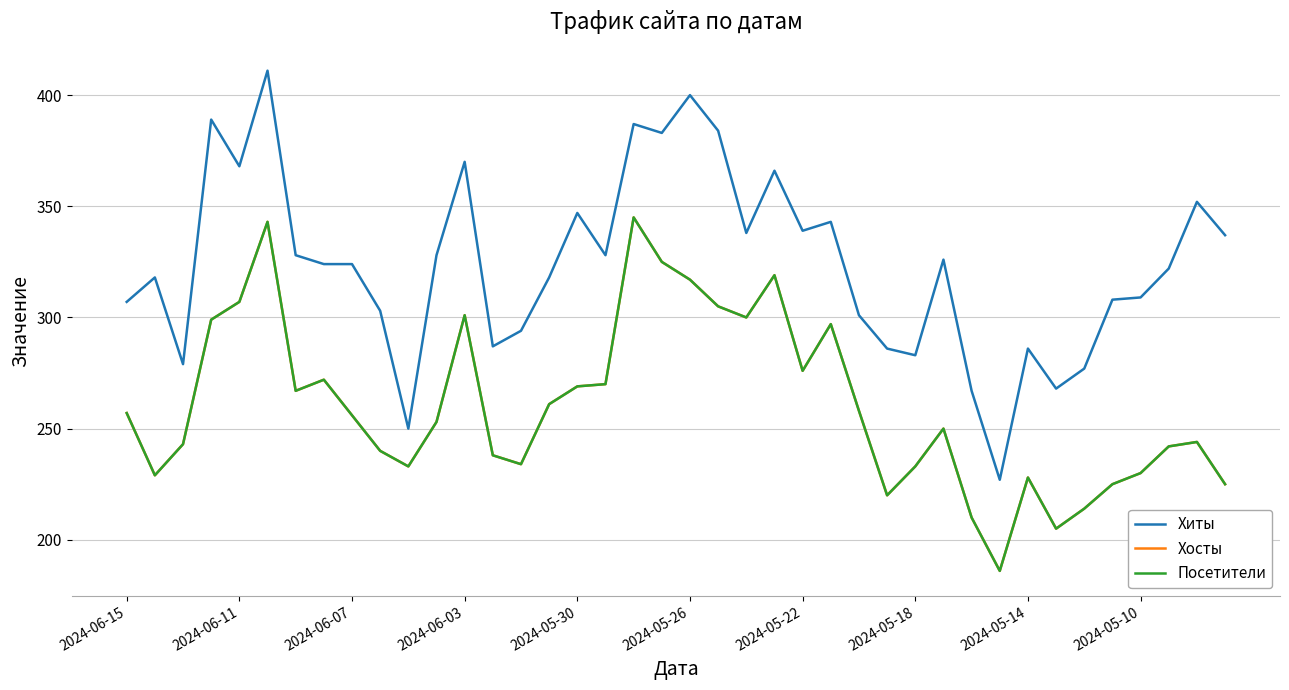

Where does the Хосты series first go above 256?

2024-06-15